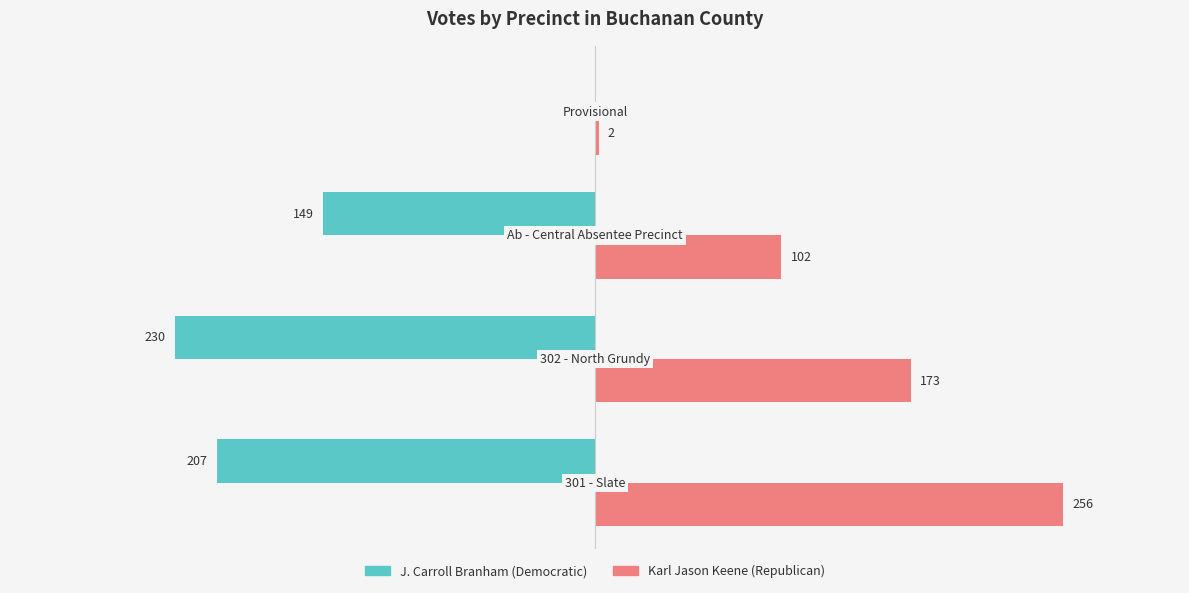

What are all the series names shown in the legend?

J. Carroll Branham (Democratic), Karl Jason Keene (Republican)